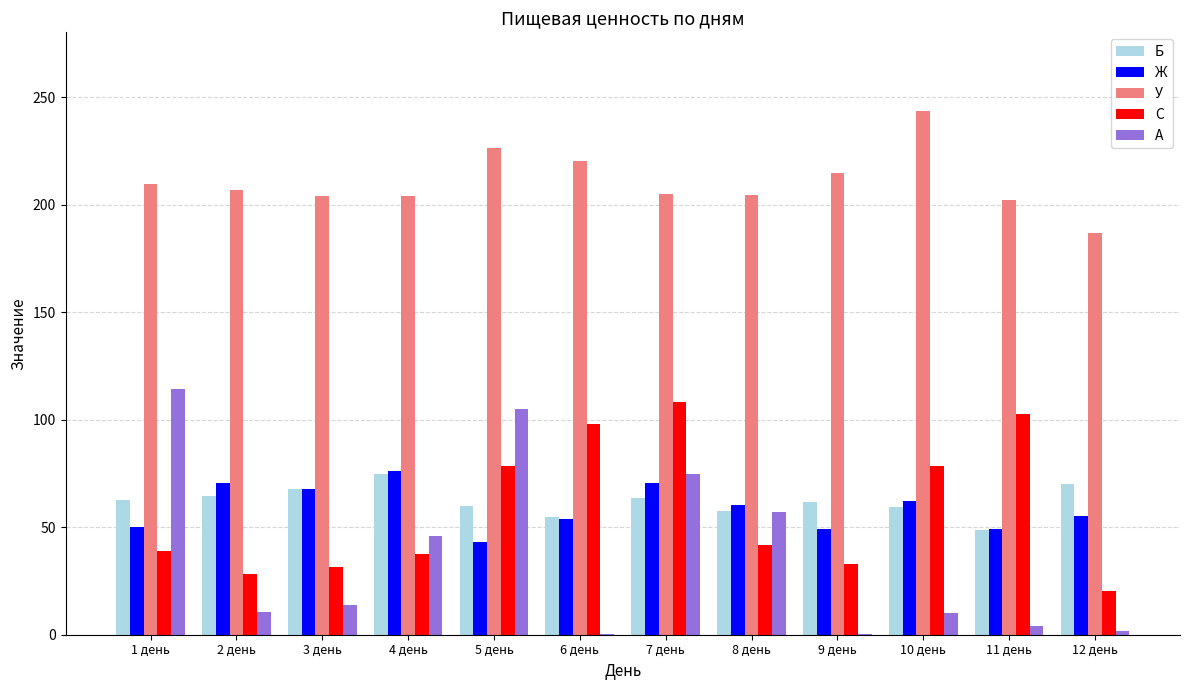

True or false: С has a value of 21.8 at 11 день.

False